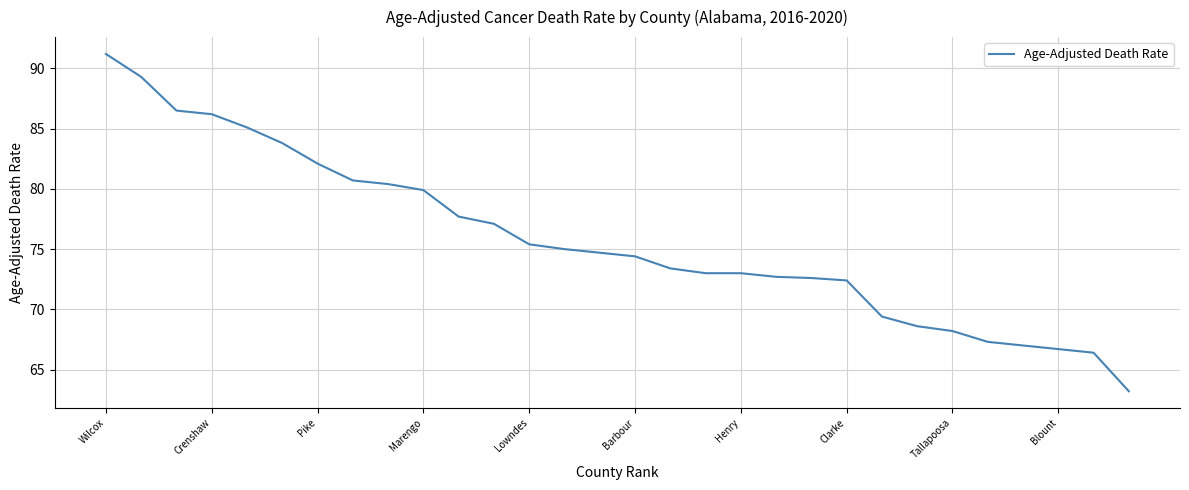

What is the difference between the maximum and minimum values?

28.0